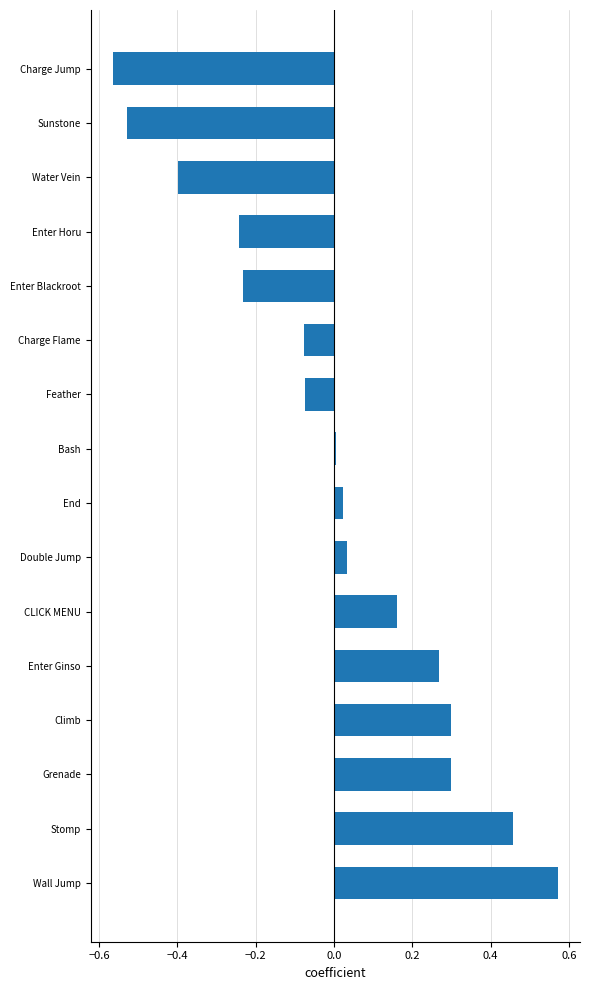

Which category has the highest value across all series?

Wall Jump